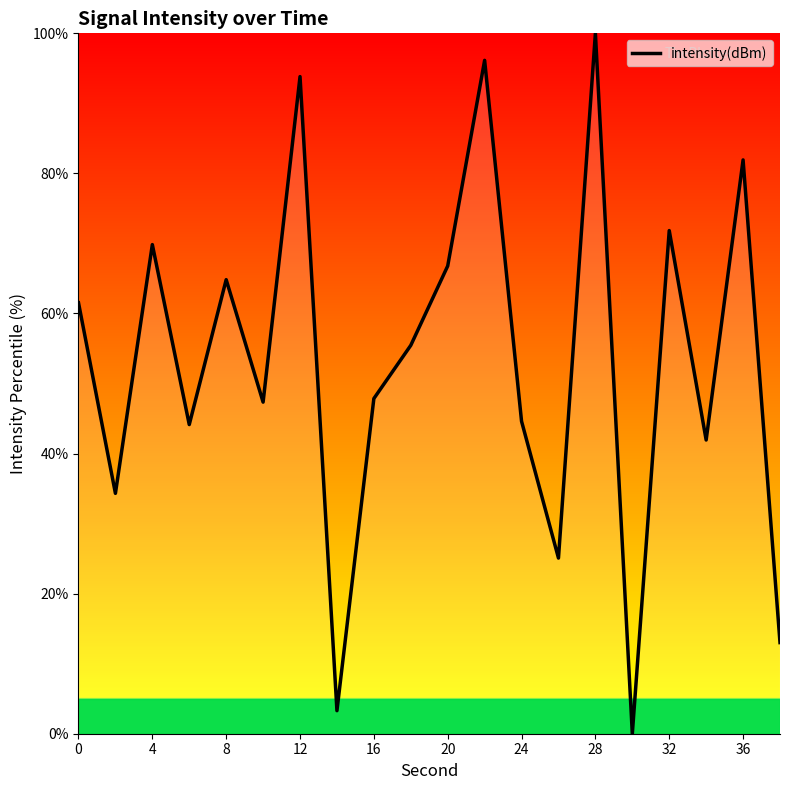

True or false: the data has more than 1 interior local peaks.

True